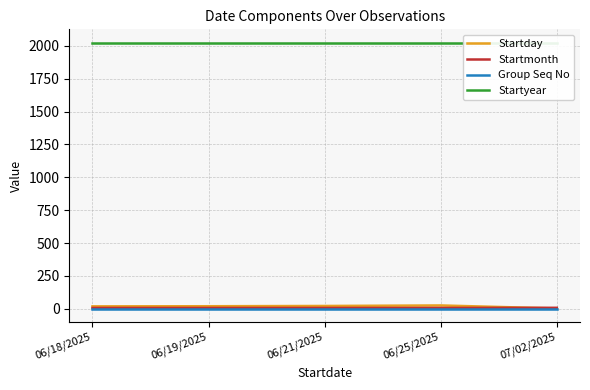

What is the total value across all series at 06/25/2025?

2057